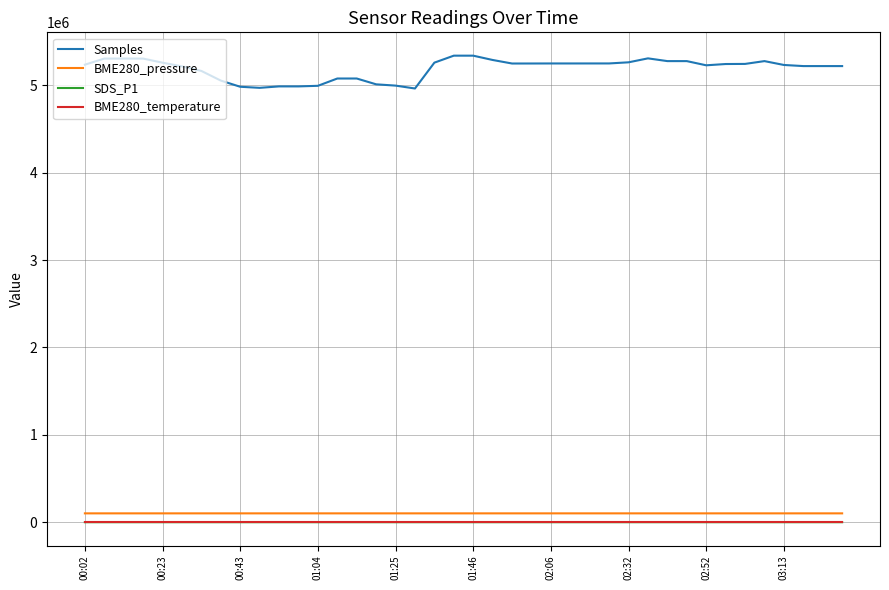

What is the highest value of the SDS_P1 series?

42.3